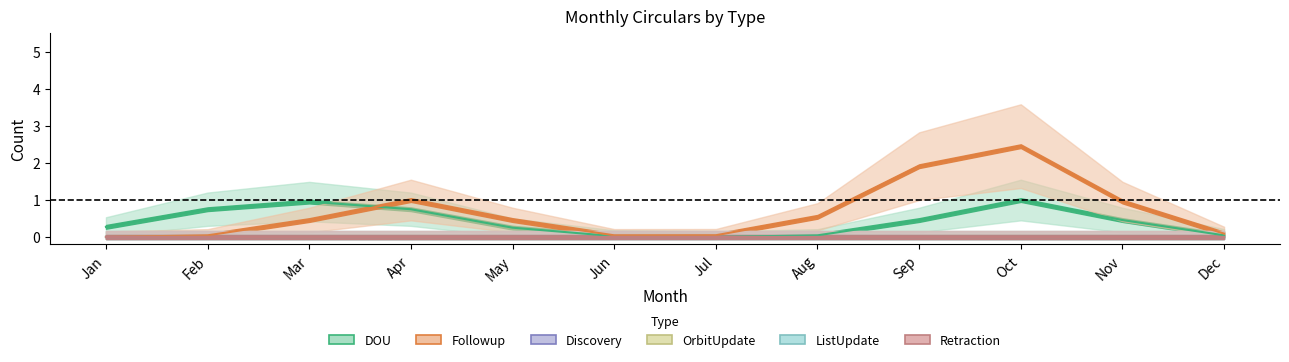

Is this an area chart (filled region under the line)?

No